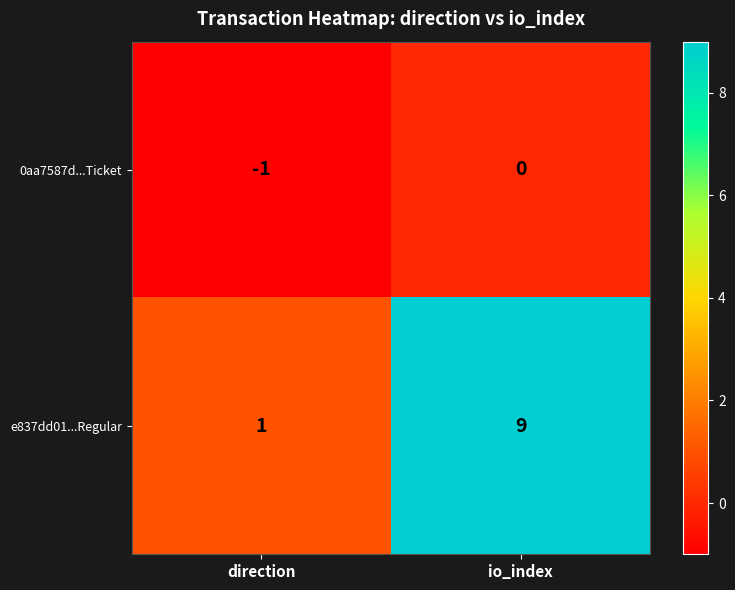

The value of e837dd01...Regular at direction is 1. True or false?

True